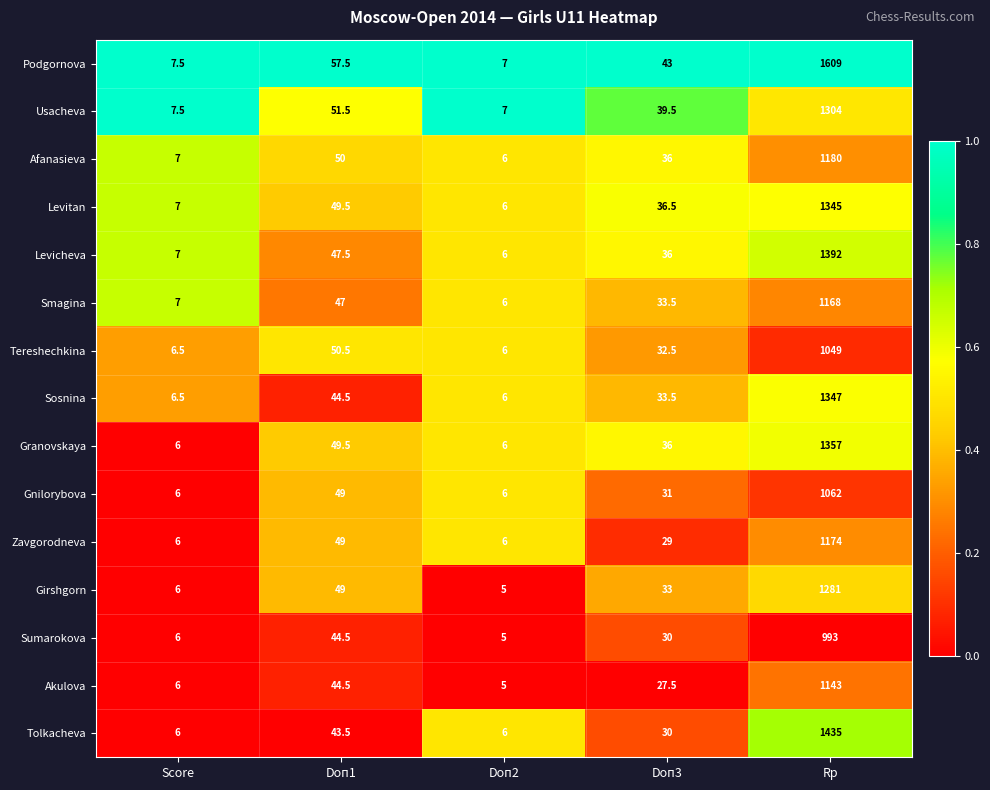

Which label corresponds to the largest value in the chart?

Rp